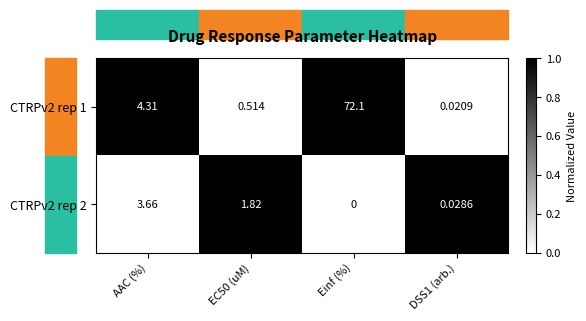

Which label corresponds to the largest value in the chart?

Einf (%)